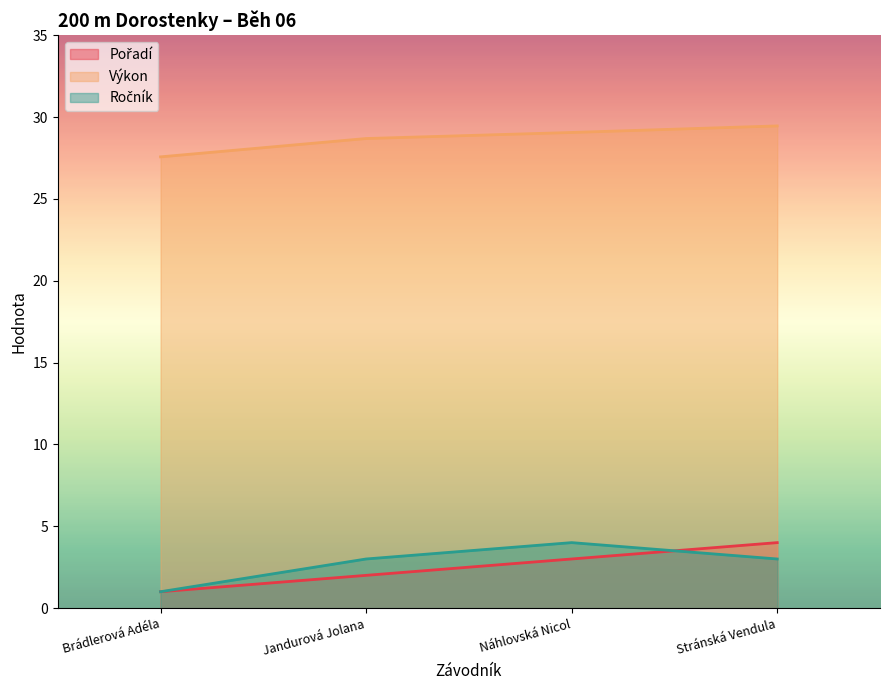

How many distinct data groups are displayed?

3